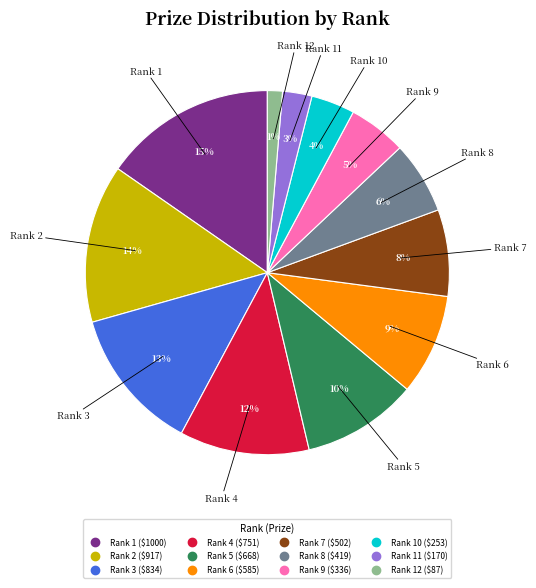

How many slices are in this pie chart?

12